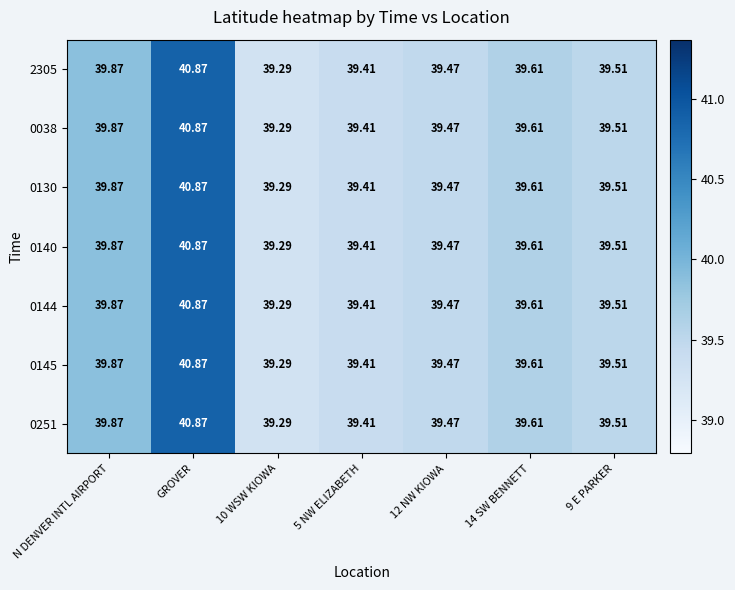

At which label is 2305 closest to 40?

N DENVER INTL AIRPORT